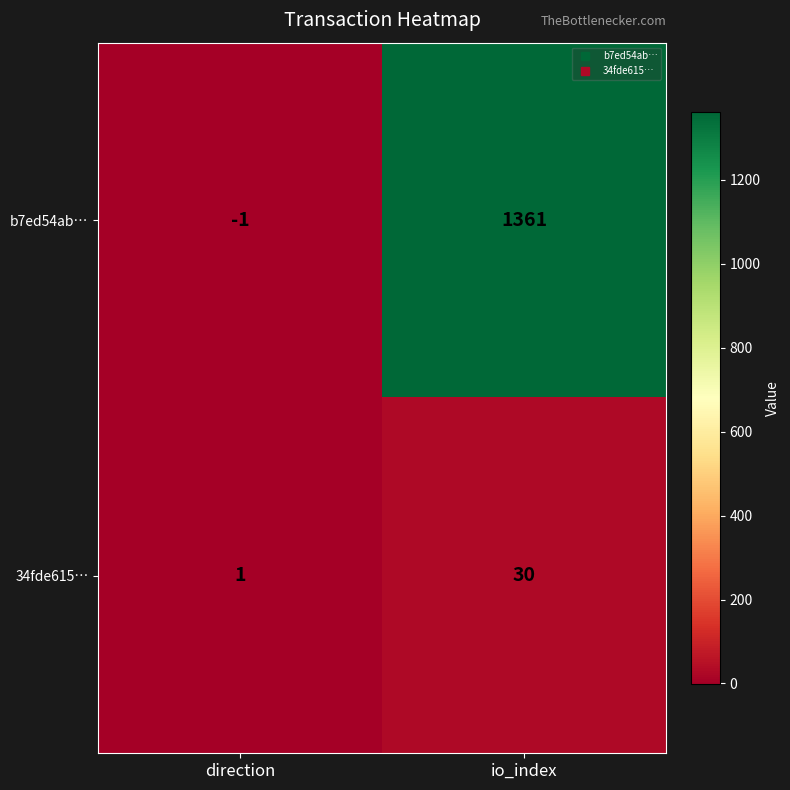

What is the total value across all series at io_index?

1391